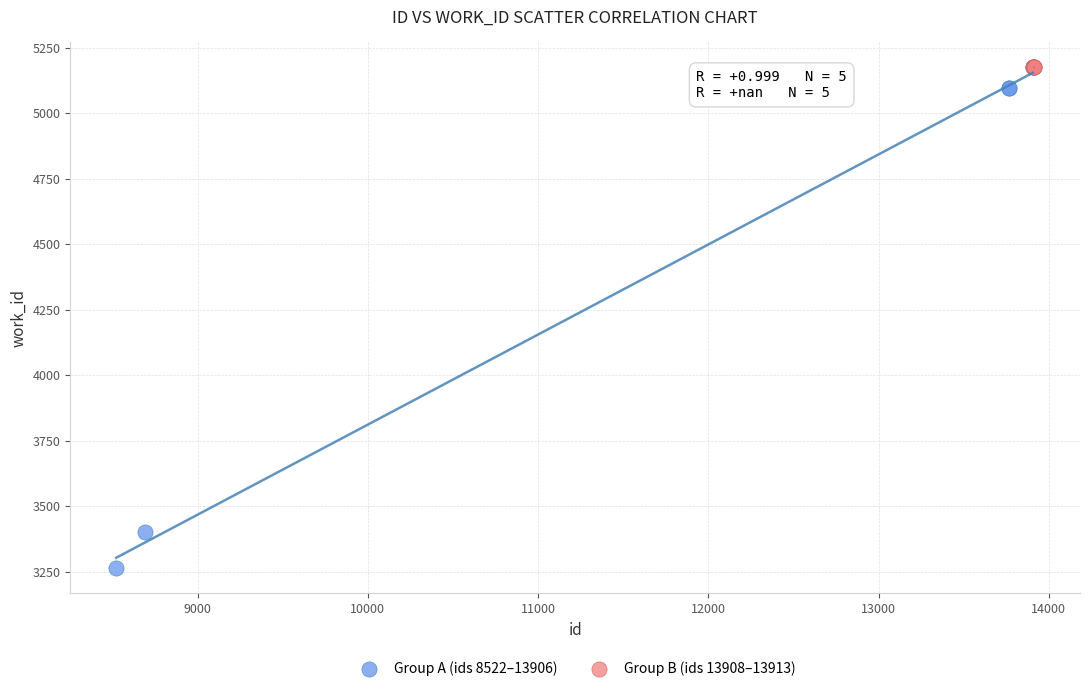

Which series contains the lowest Y value?

Group A (ids 8522–13906)